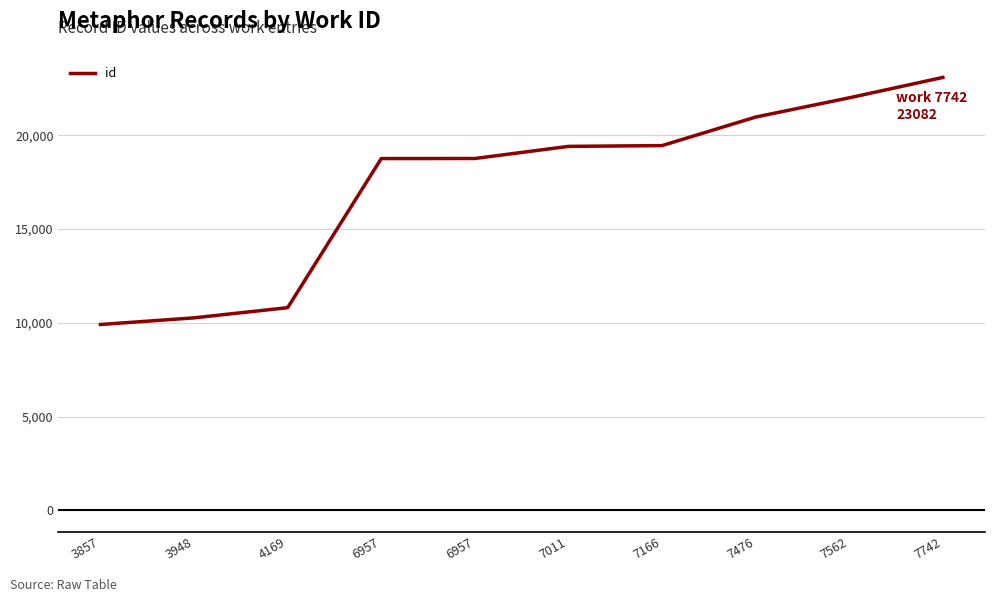

How many lines are shown in the chart?

1